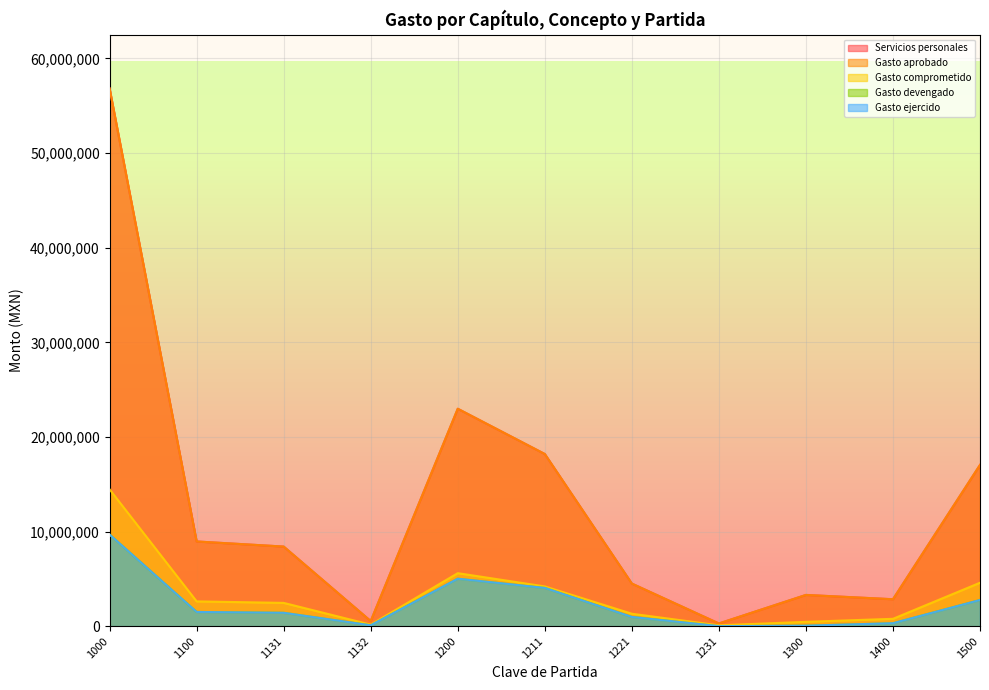

True or false: Servicios personales and Gasto devengado cross at least once.

False